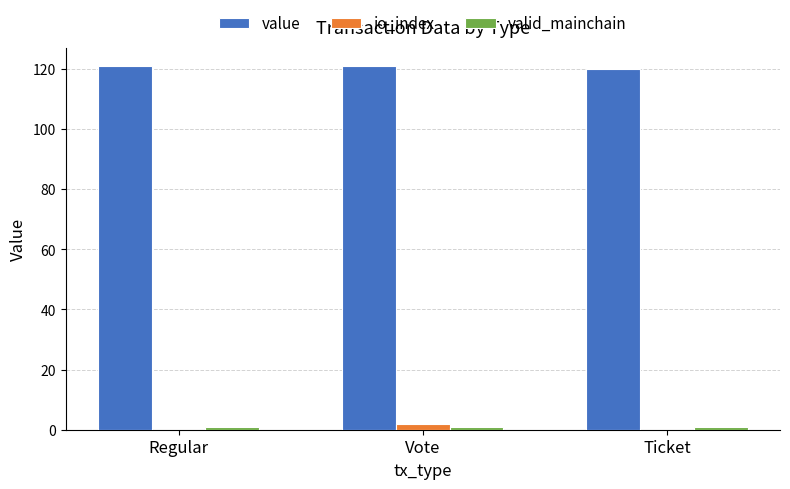

The value of io_index at Regular is 0.0. True or false?

True